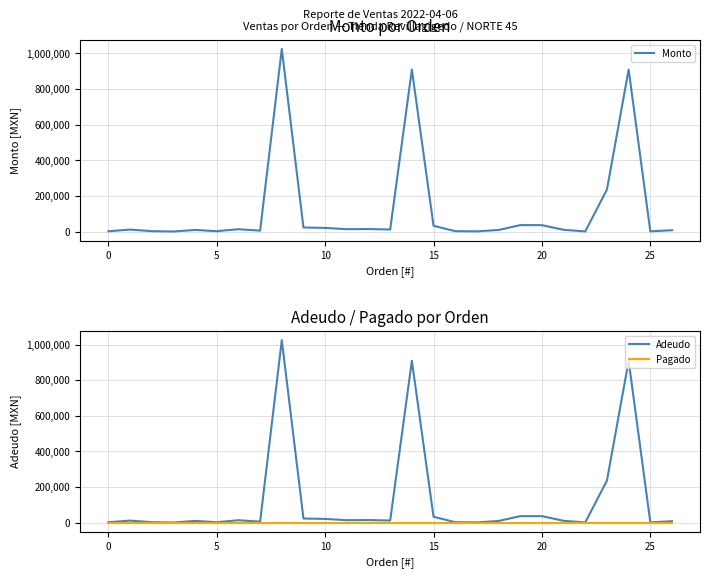

How many data points does each series have?

27